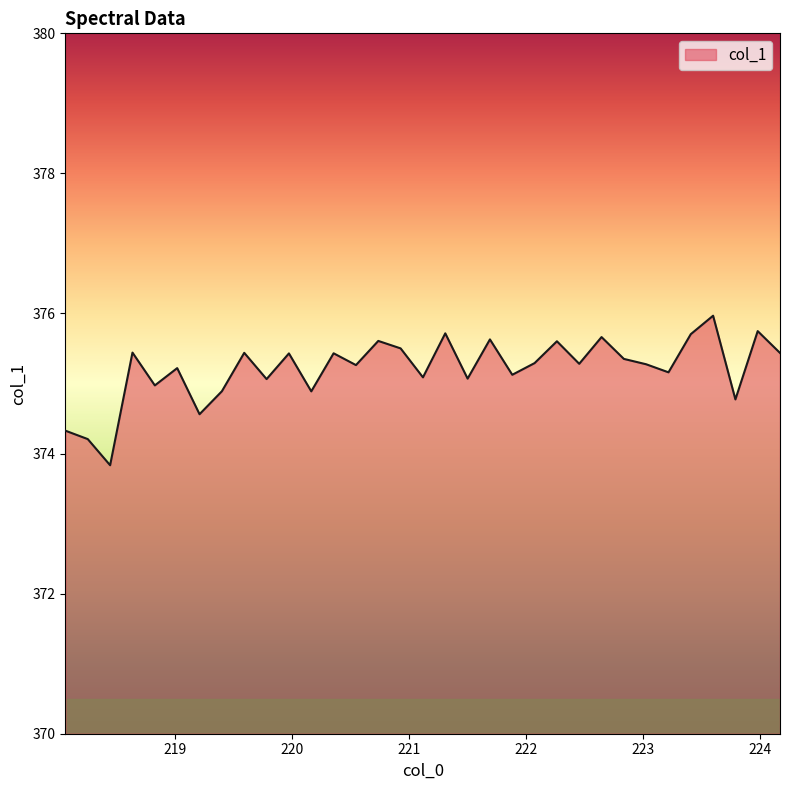

What is the difference between the maximum and minimum values?

2.1